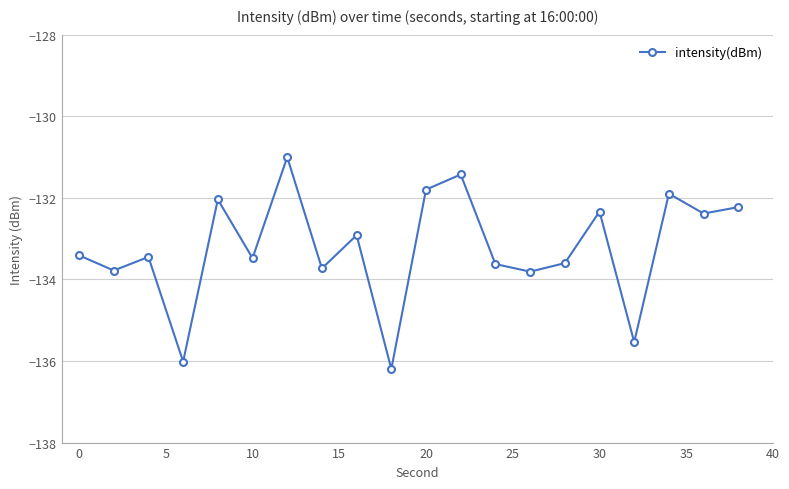

How many interior local valleys (lower than both neighbors) does the data have?

8